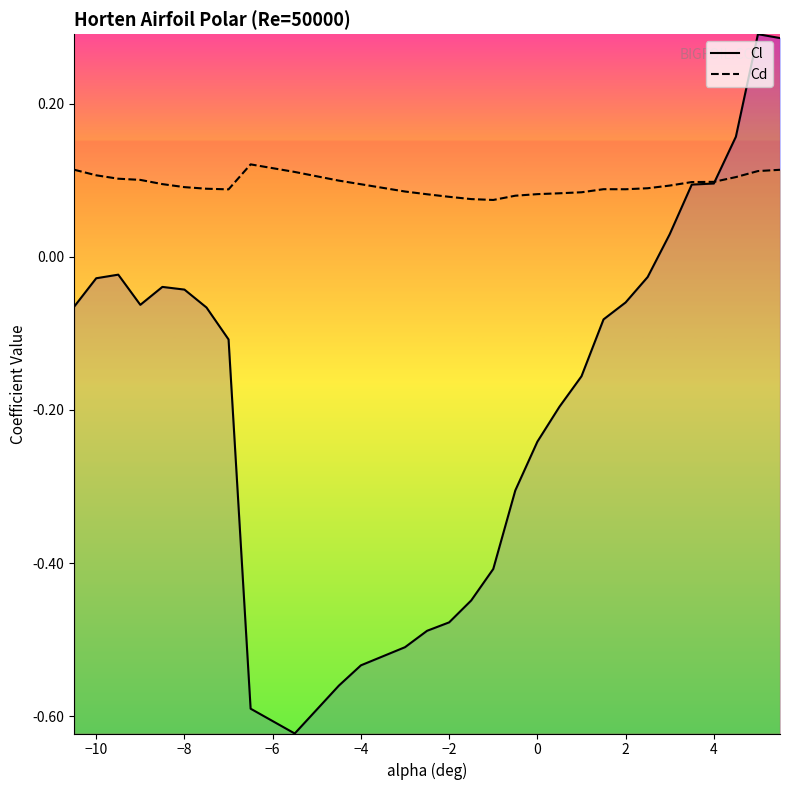

What is the lowest value of the Cl series?

-0.6